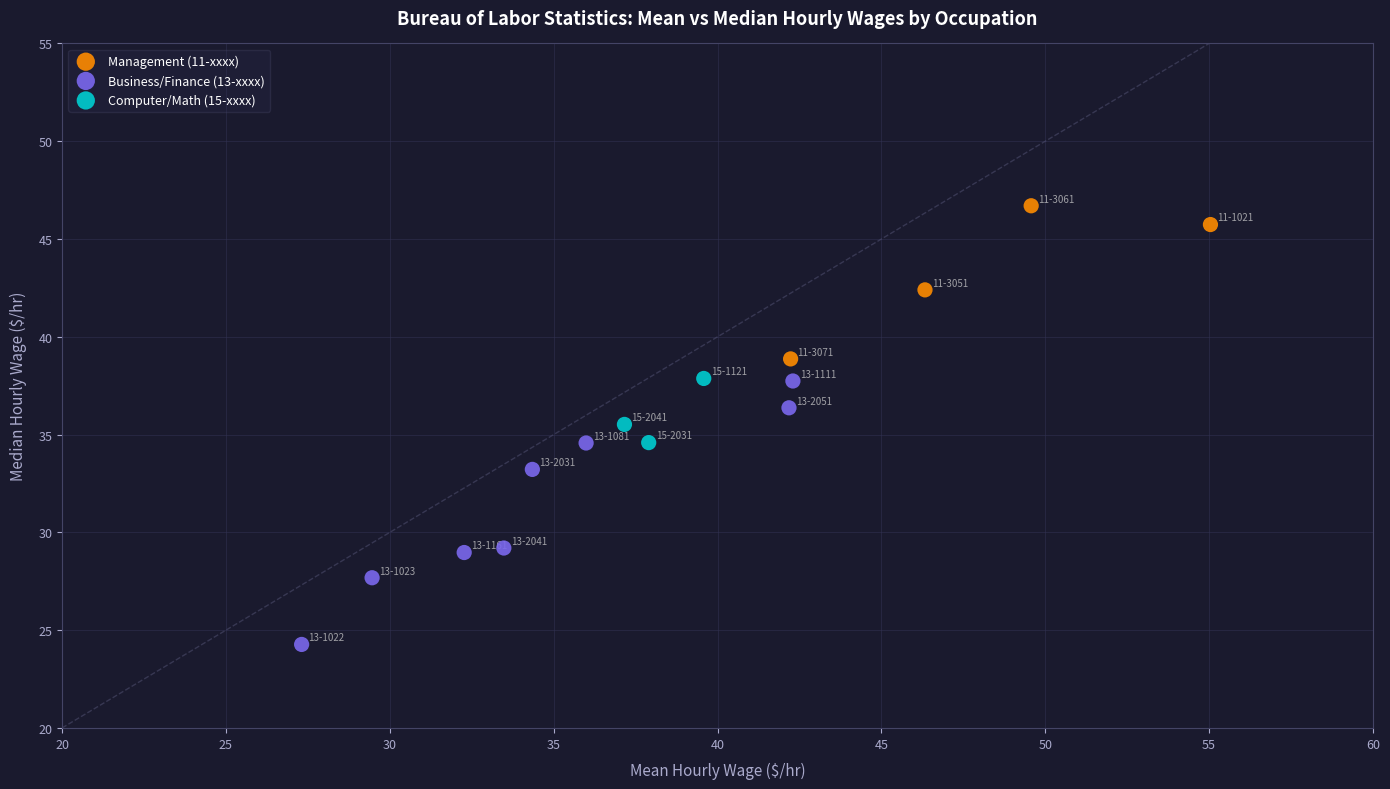

What are all the series names shown in the legend?

Management (11-xxxx), Business/Finance (13-xxxx), Computer/Math (15-xxxx)